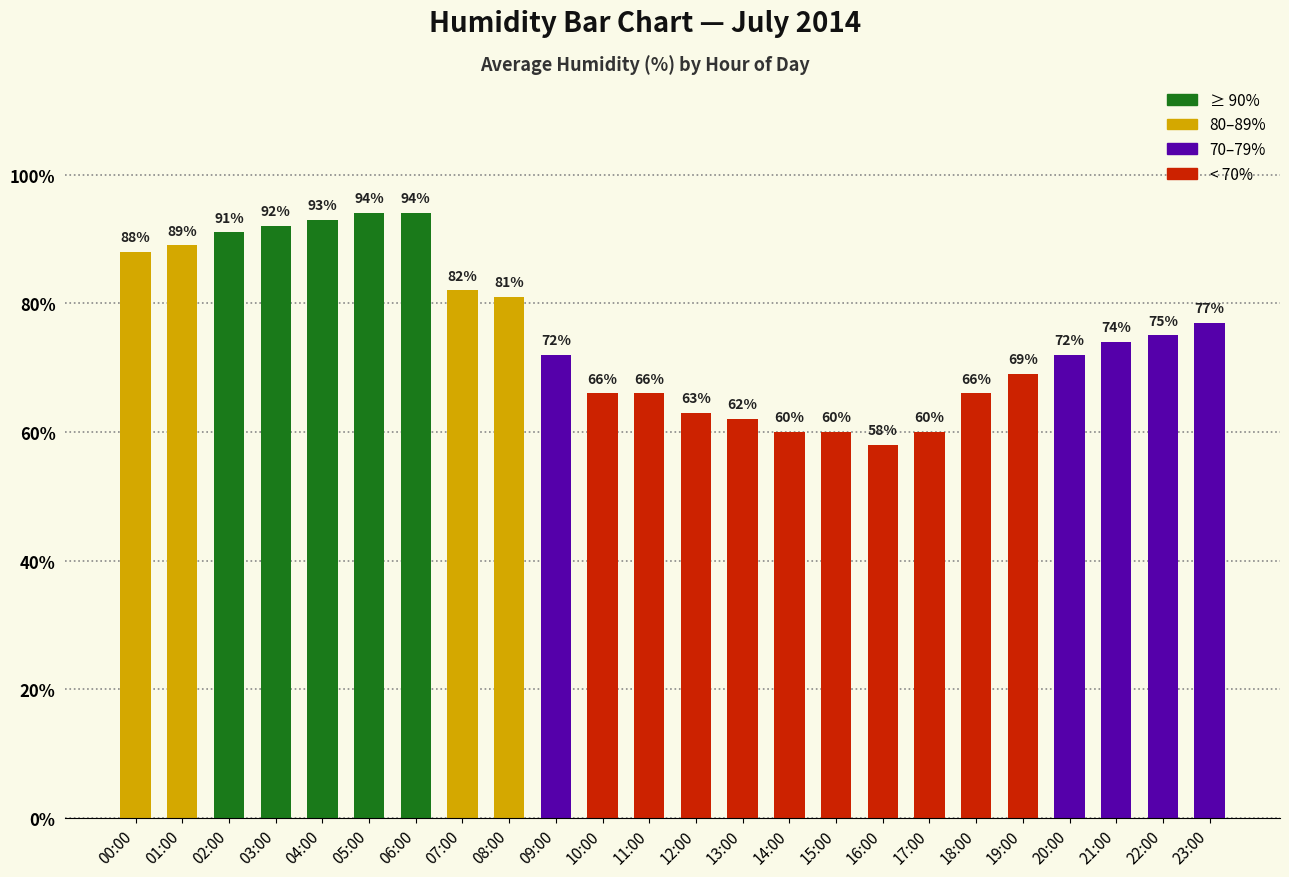

What is the sum of the values at 19:00 and 01:00?

158